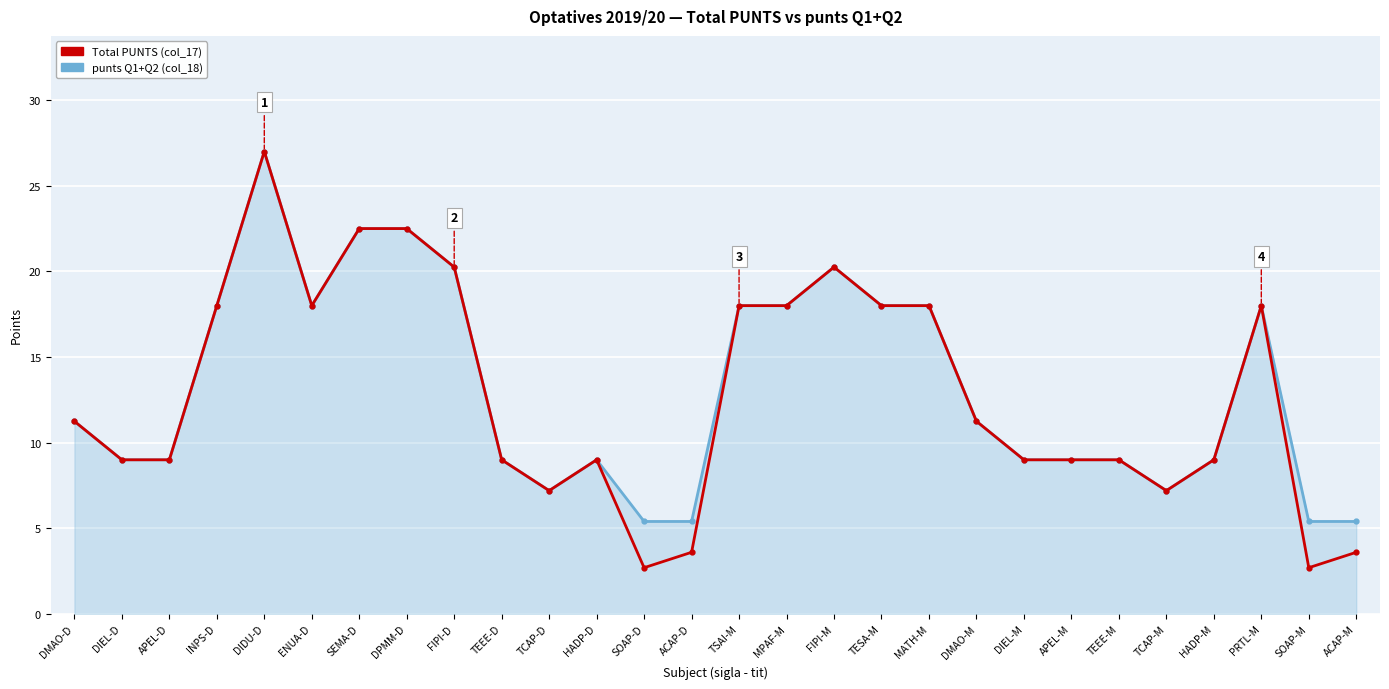

At which category is the sum across all series the highest?

DIDU-D